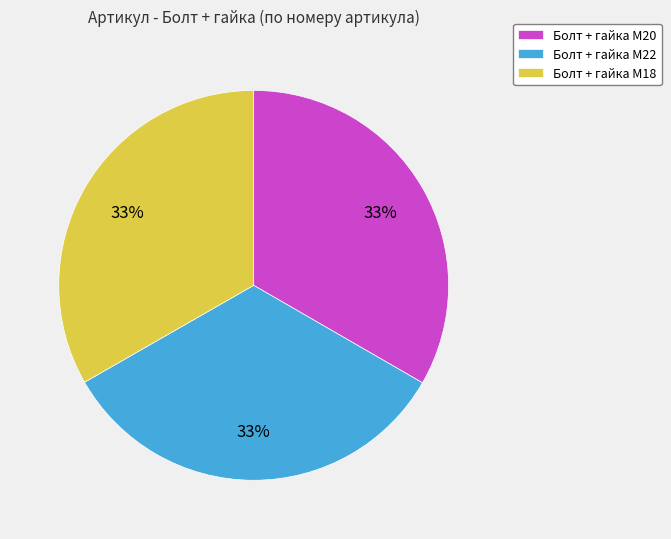

Combined, do Болт + гайка M22 and Болт + гайка M20 account for over 50%?

Yes